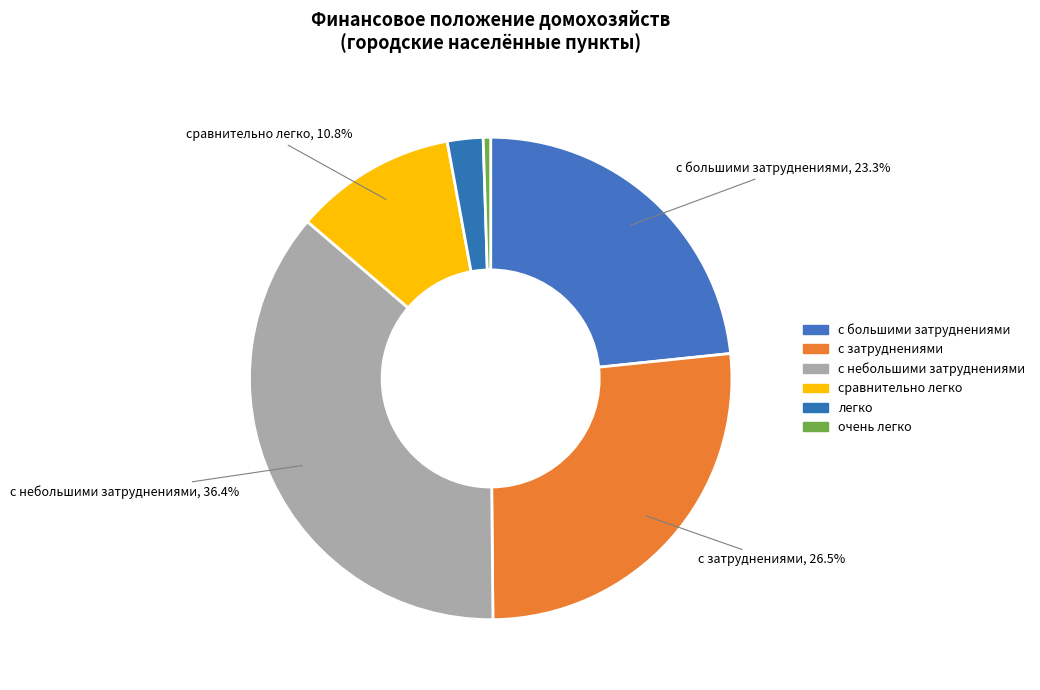

What percentage is the с большими затруднениями slice, to the nearest percent?

23%